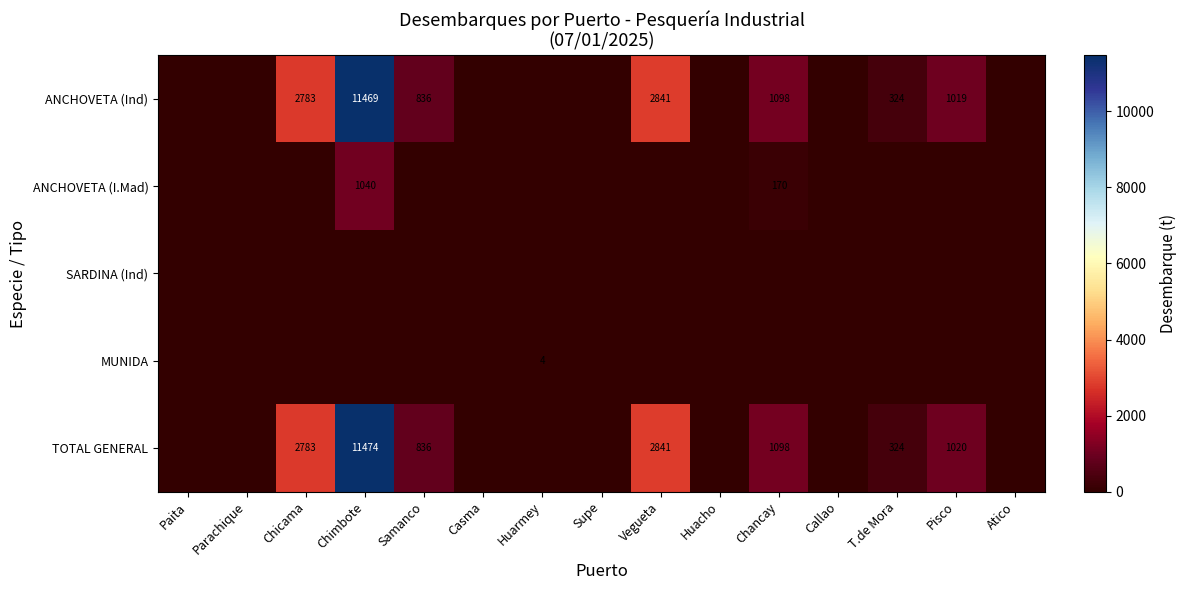

At which category is the sum across all series the highest?

Chimbote